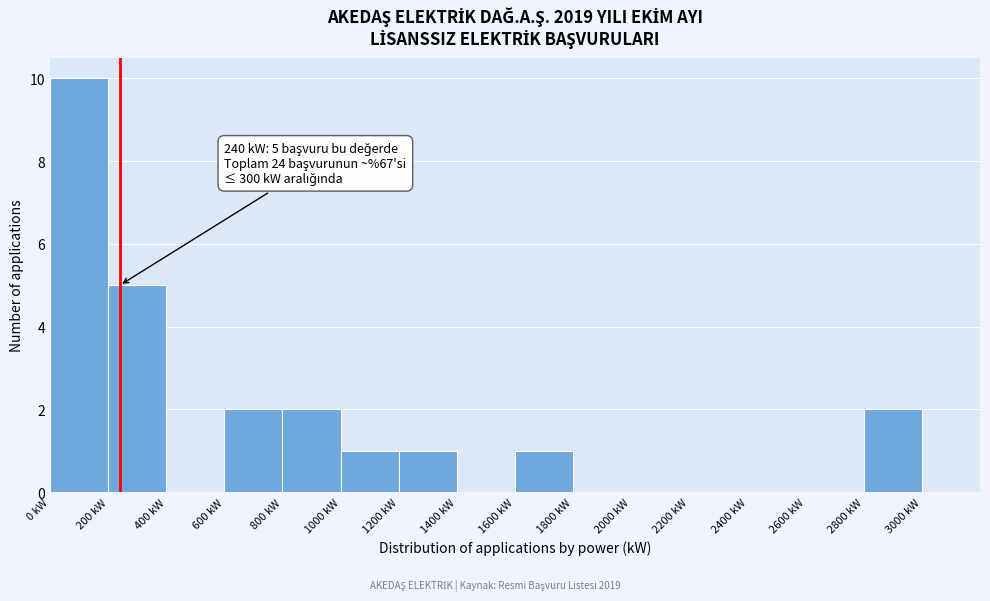

Over which range of the x-axis is the bar tallest?

0 to 200